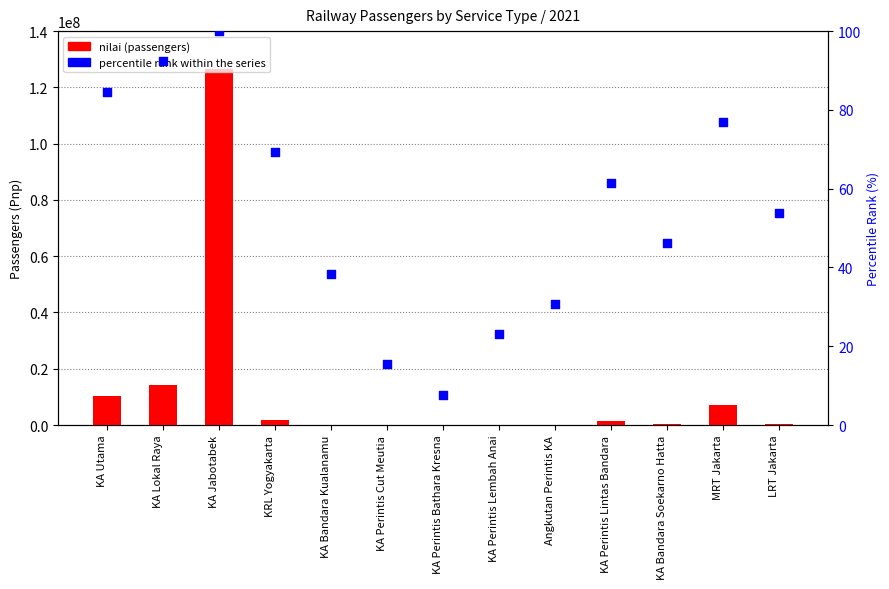

What are all the series names shown in the legend?

nilai (passengers), percentile rank within the series